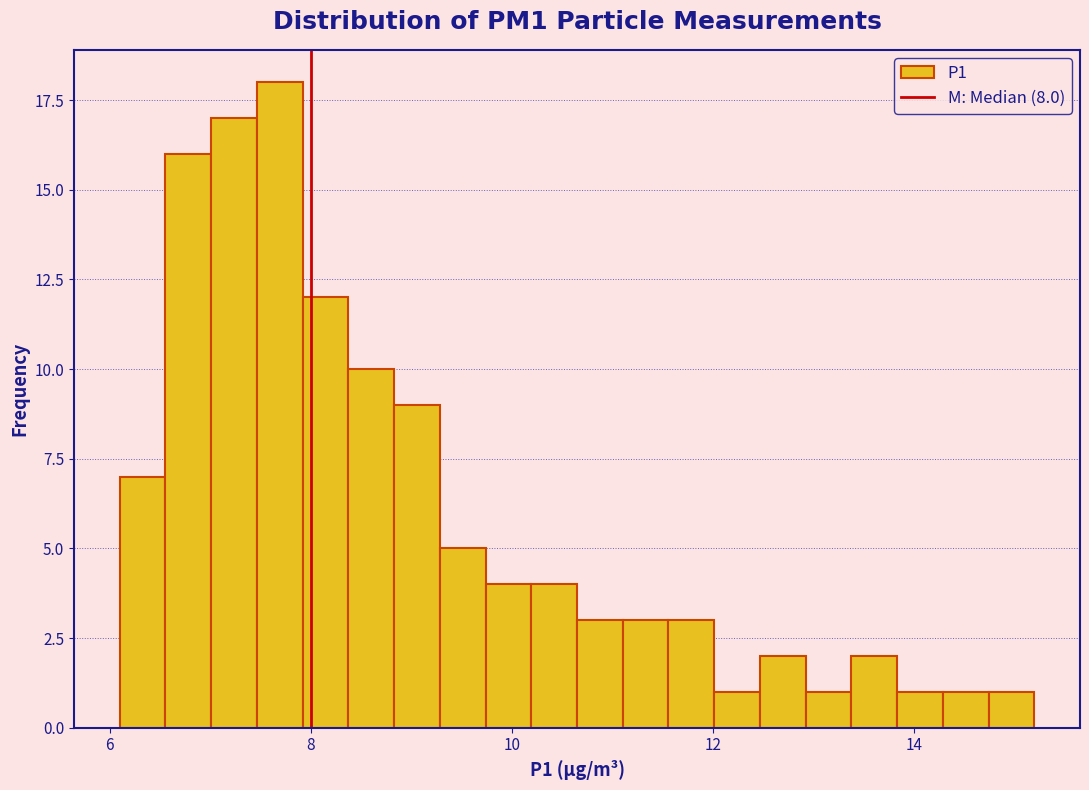

Around what value on the x-axis is the tallest bar? Give the approximate position of its centre, as read against the axis.

7.6